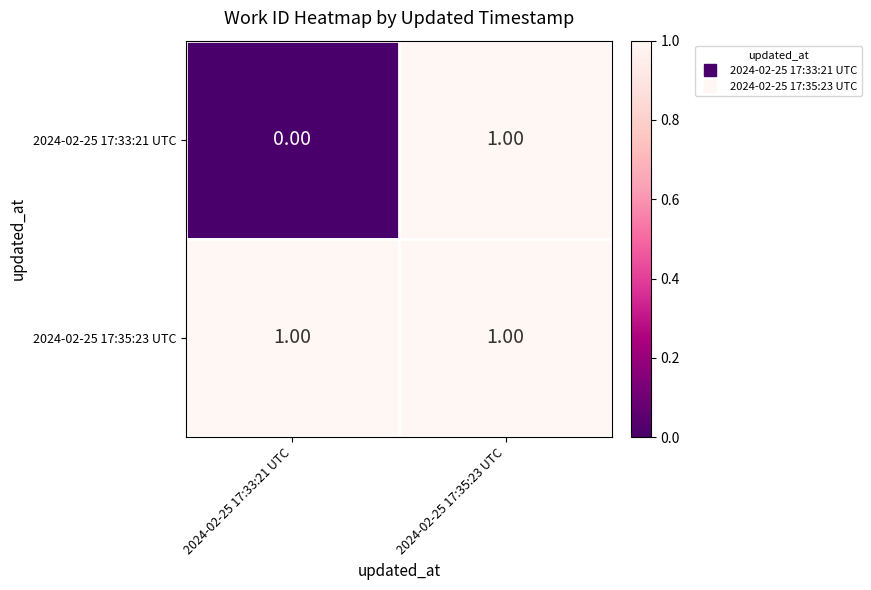

How many distinct data groups are displayed?

2